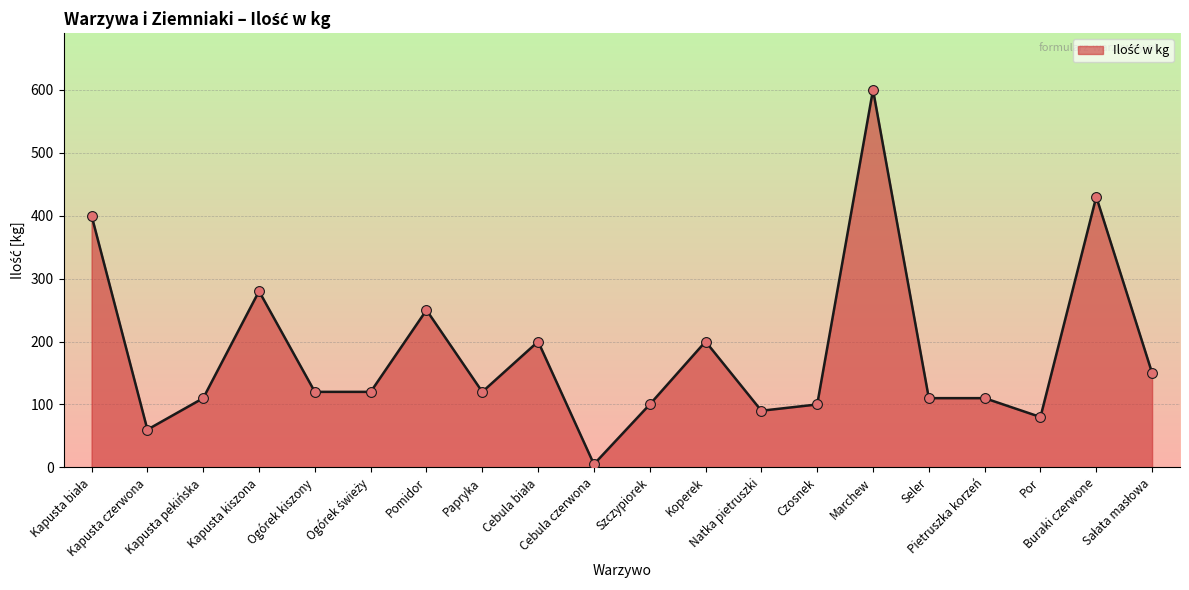

What is the maximum value shown in the chart?

600